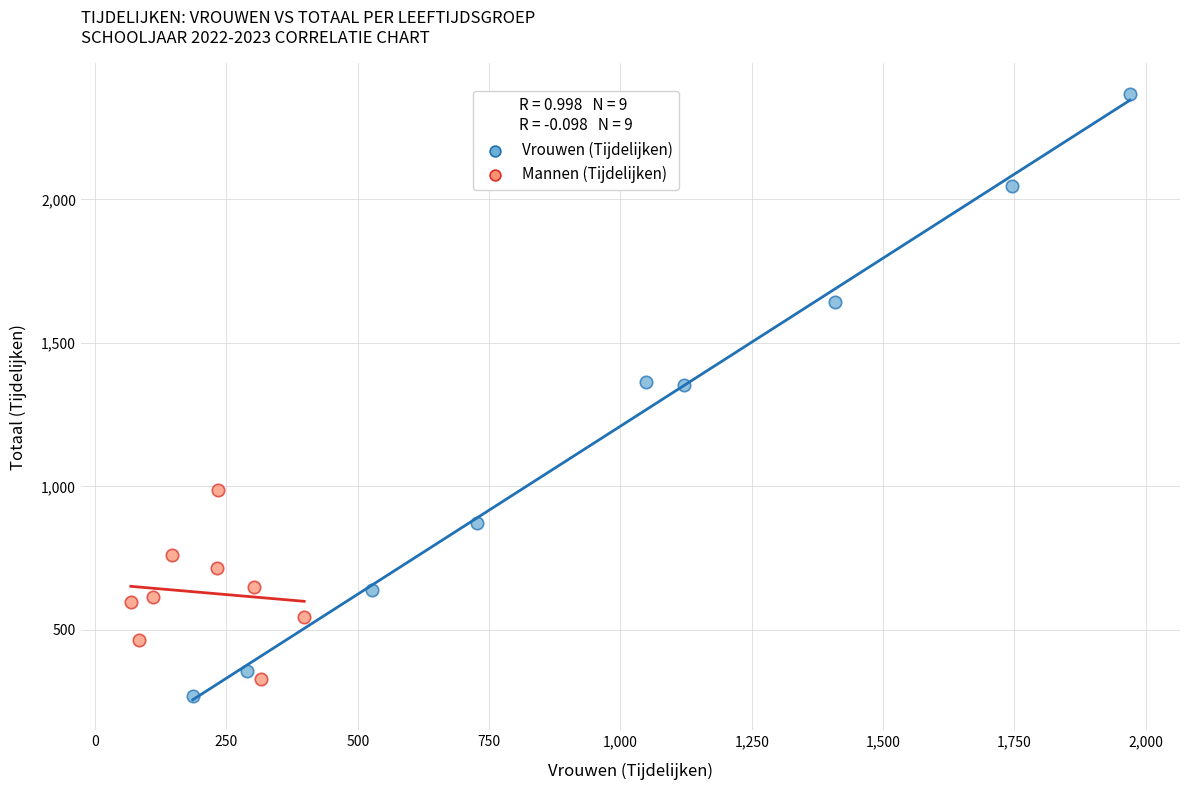

Which series has the largest Y range (max minus min)?

Vrouwen (Tijdelijken)